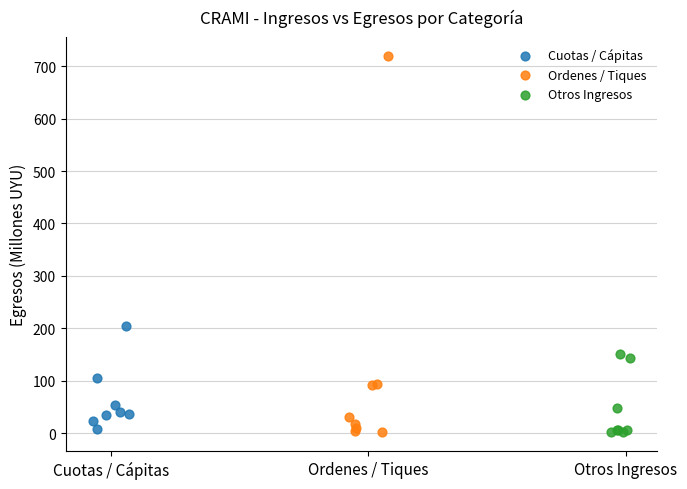

Which series has the largest Y range (max minus min)?

Ordenes / Tiques